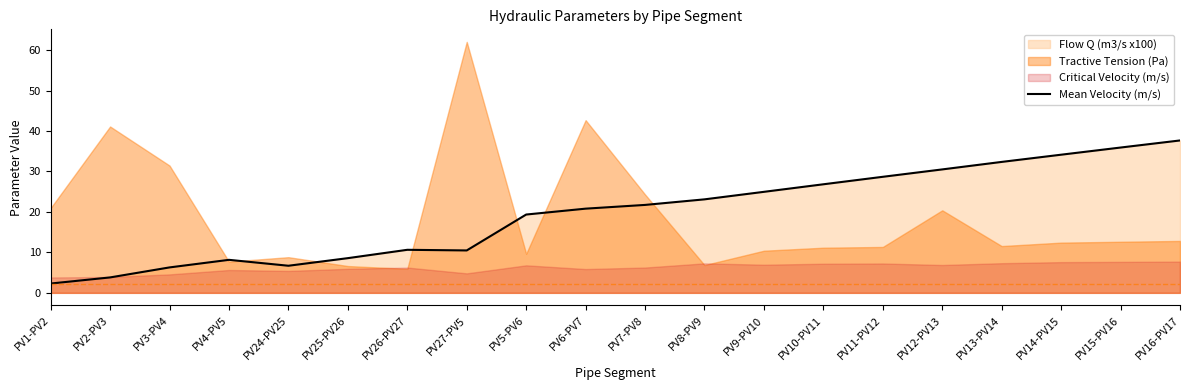

At which label is the value closest to 19?

PV5-PV6